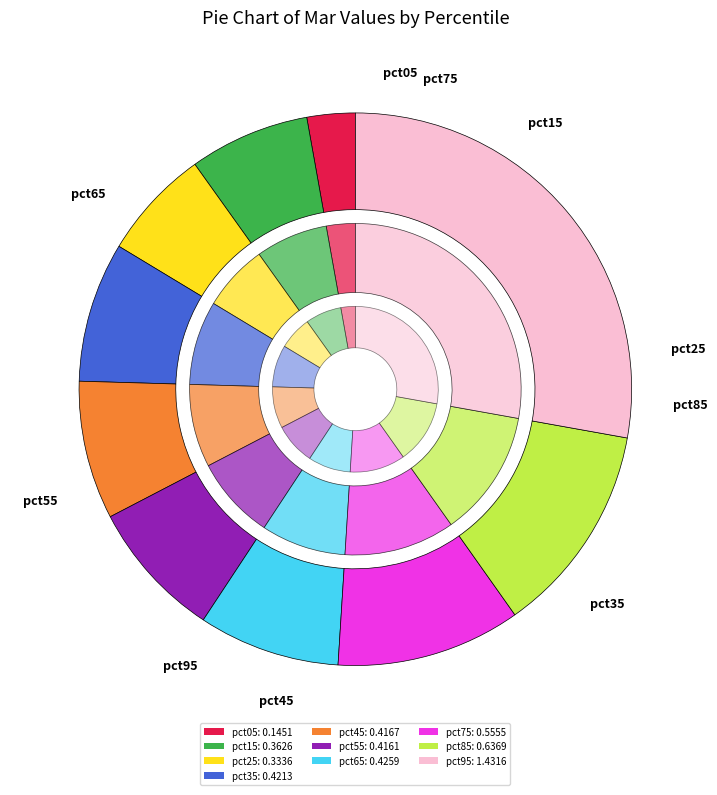

To the nearest percent, what portion does pct15 represent?

7%